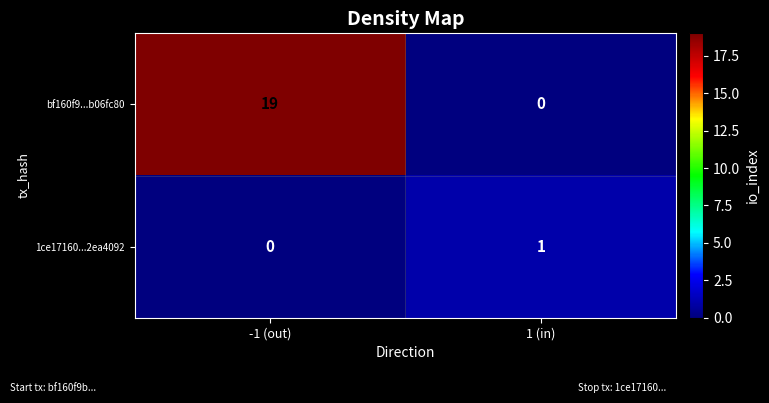

How many data points does each series have?

2